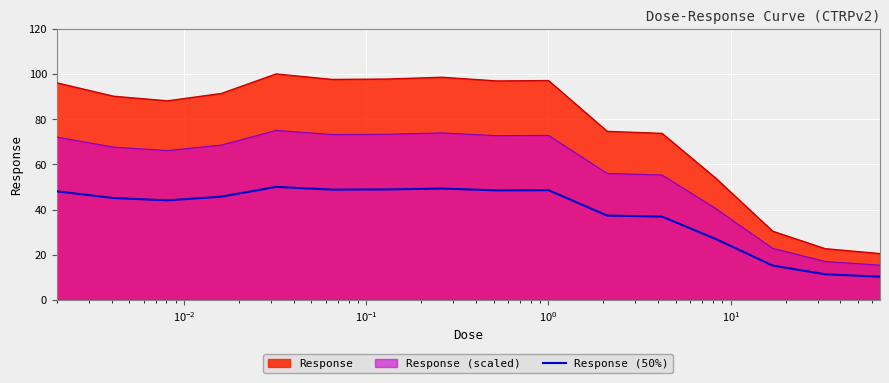

Which series has the widest spread of values?

Response